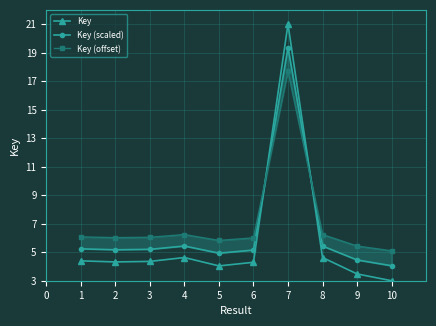

The Key series shows 4.6 at 4. True or false?

True